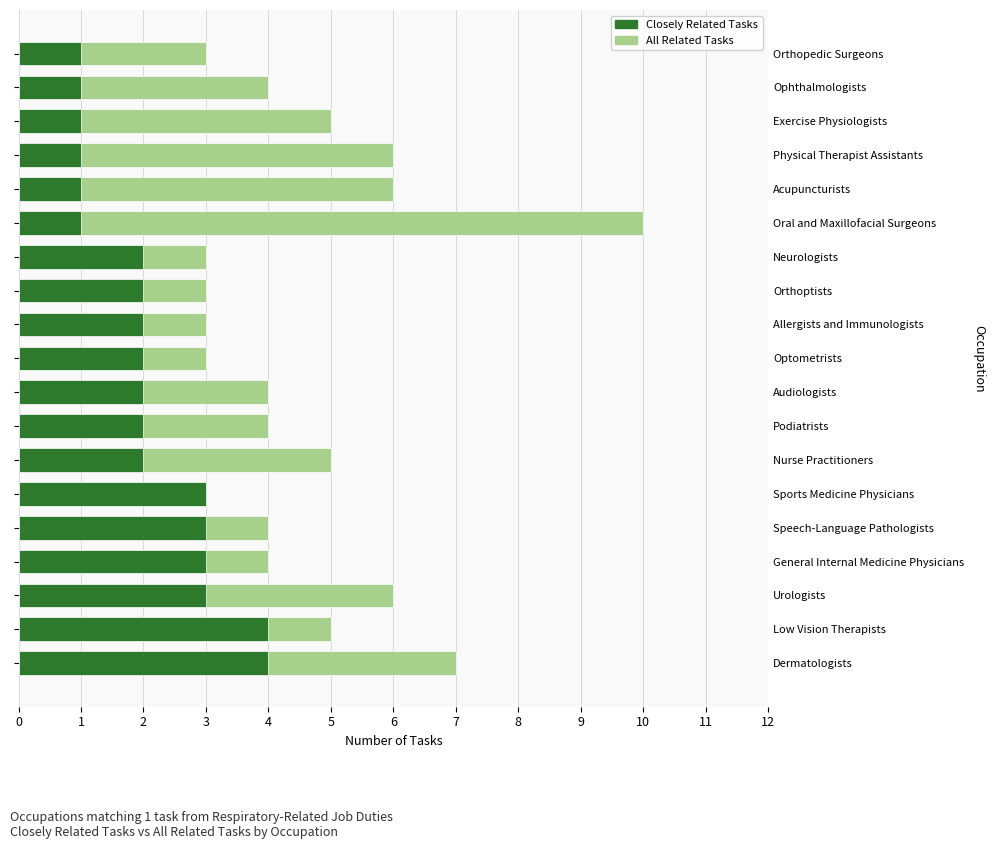

What are all the series names shown in the legend?

All Related Tasks, Closely Related Tasks